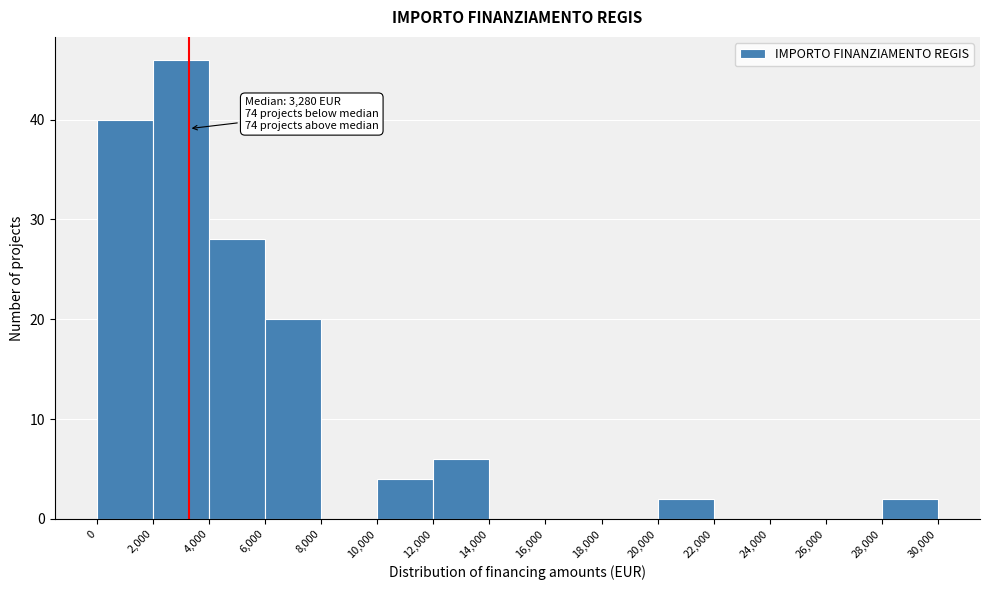

Over which range of the x-axis is the bar tallest?

2,000 to 4,000